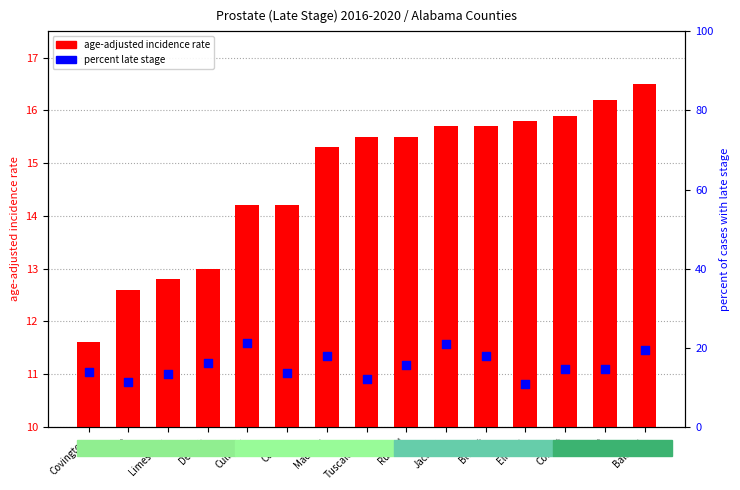

At how many categories does at least one series exceed 17?

5